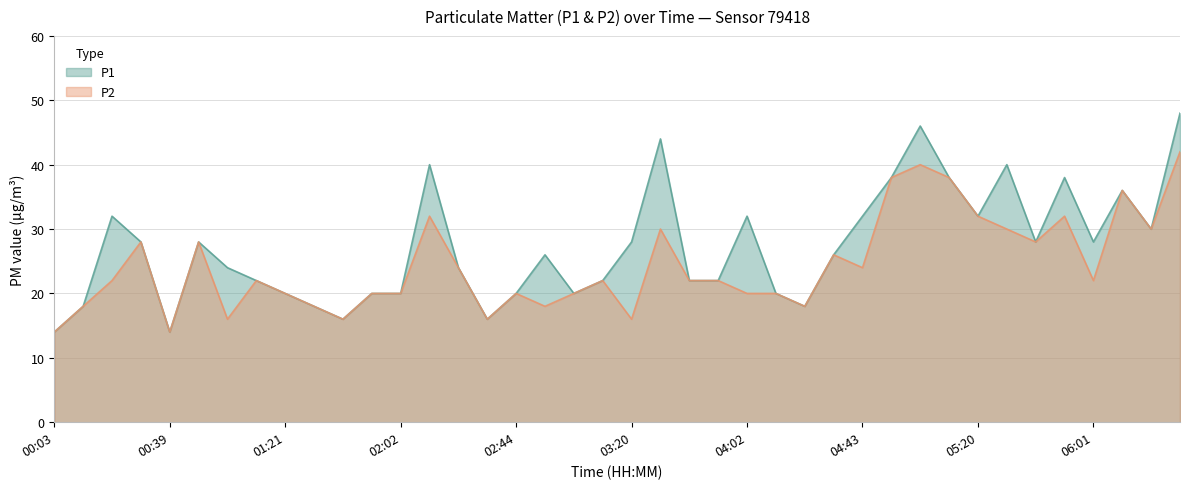

The value of P1 at 04:43 is 32. True or false?

True